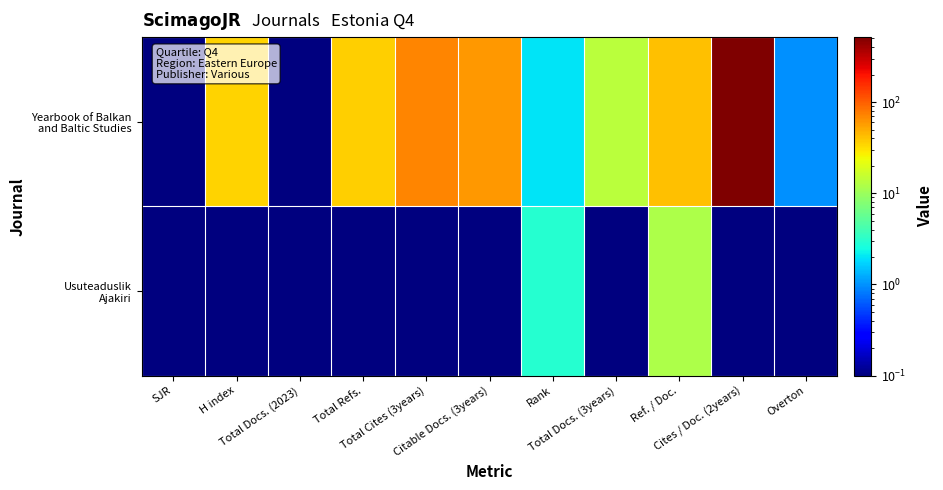

Between Total Cites (3years) and Overton, which is larger?

Total Cites (3years)